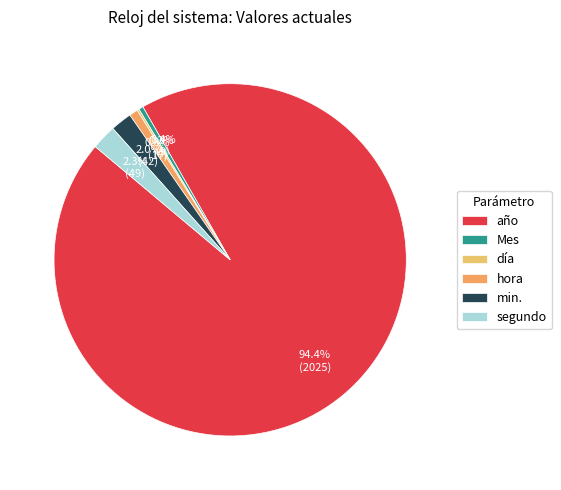

What is the ratio of the value at año to the value at hora?

119.1